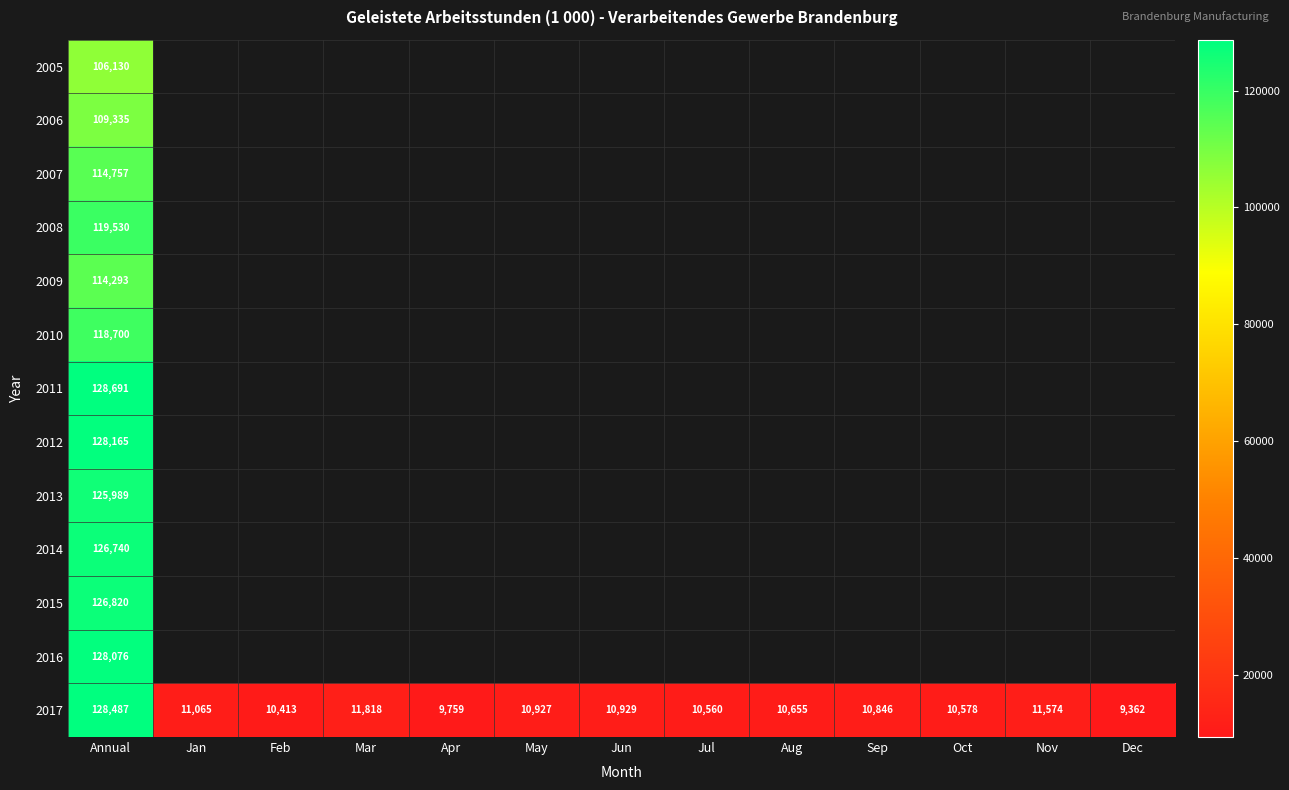

At Annual, list the series in order from smallest to largest.

2005, 2006, 2009, 2007, 2010, 2008, 2013, 2014, 2015, 2016, 2012, 2017, 2011